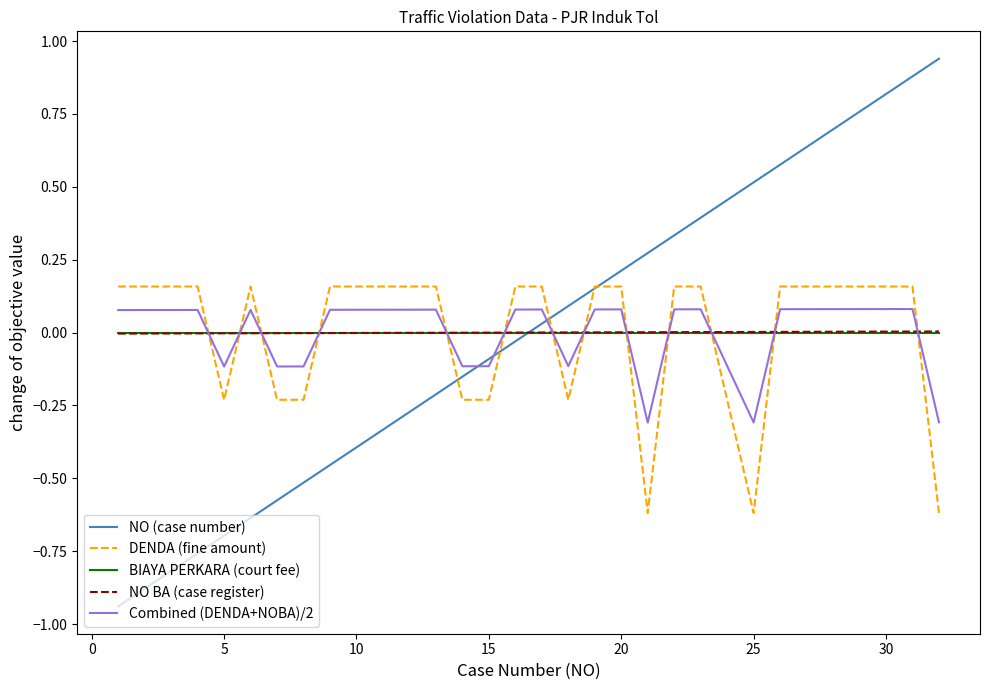

True or false: NO (case number) and BIAYA PERKARA (court fee) cross at least once.

True